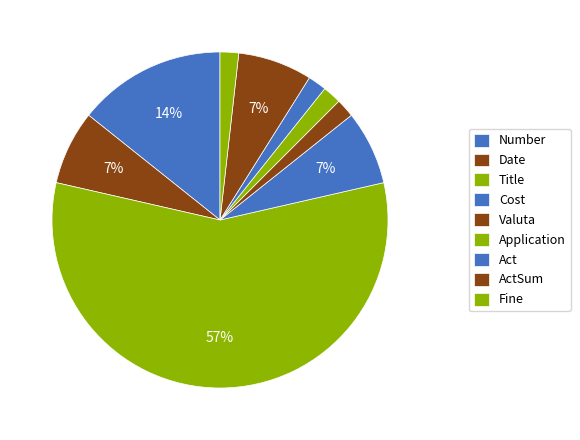

How many segments does this pie chart have?

9